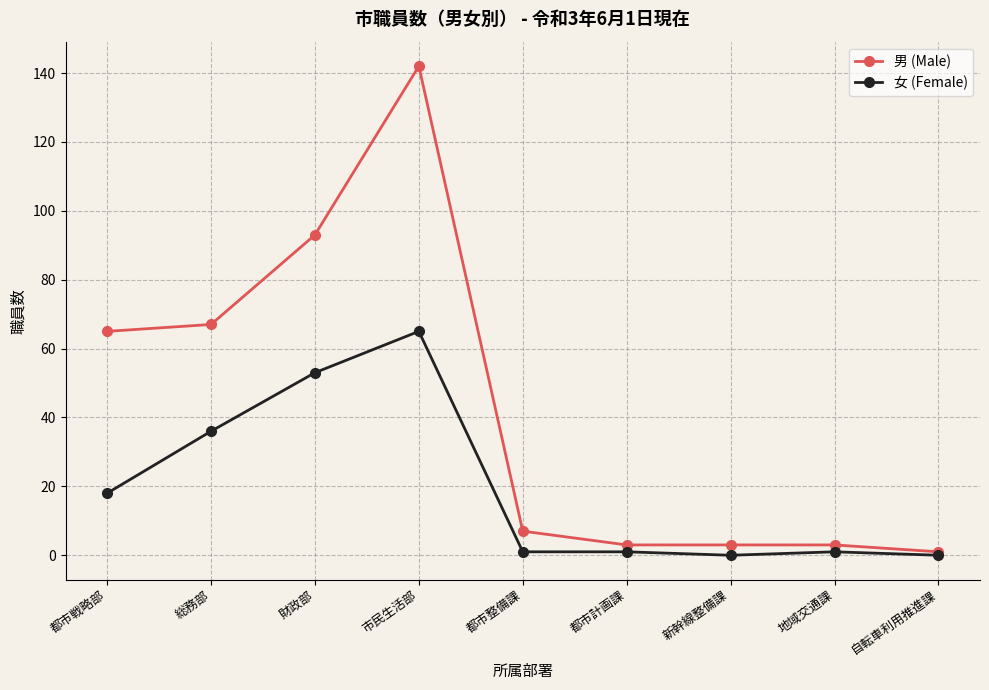

Reading left to right, list all the values displayed in this chart.

男 (Male): 都市戦略部=65	総務部=67	財政部=93	市民生活部=142	都市整備課=7	都市計画課=3	新幹線整備課=3	地域交通課=3	自転車利用推進課=1
女 (Female): 都市戦略部=18	総務部=36	財政部=53	市民生活部=65	都市整備課=1	都市計画課=1	新幹線整備課=0	地域交通課=1	自転車利用推進課=0